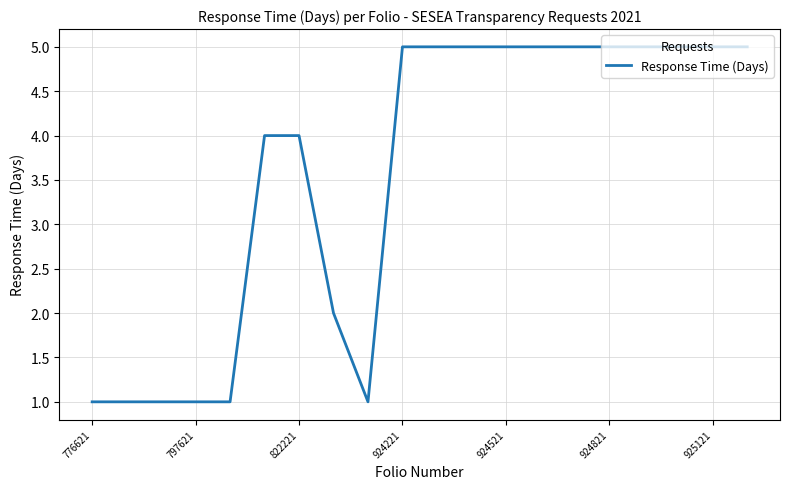

What is the difference between the maximum and minimum values?

4